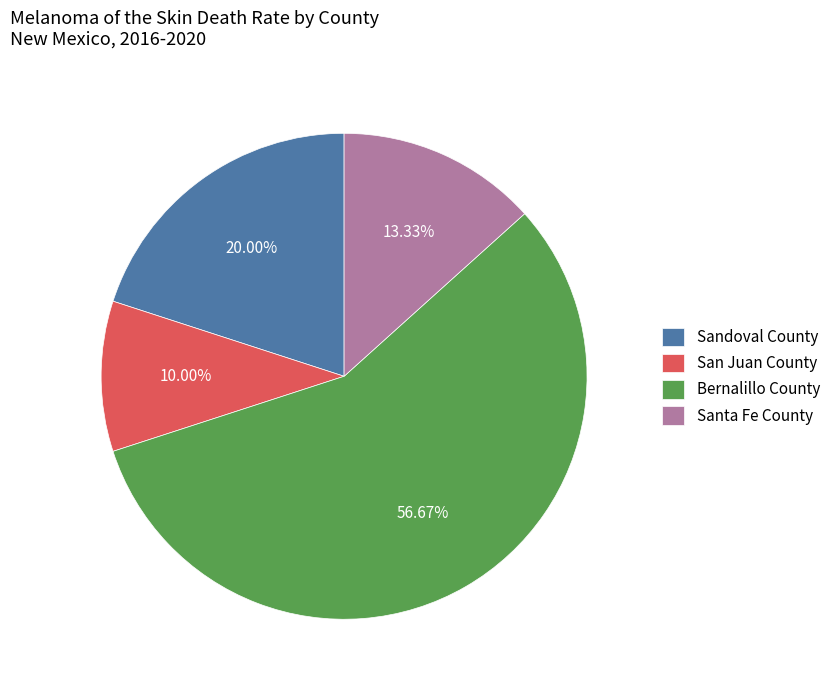

The San Juan County slice represents 3% of the pie. True or false?

False